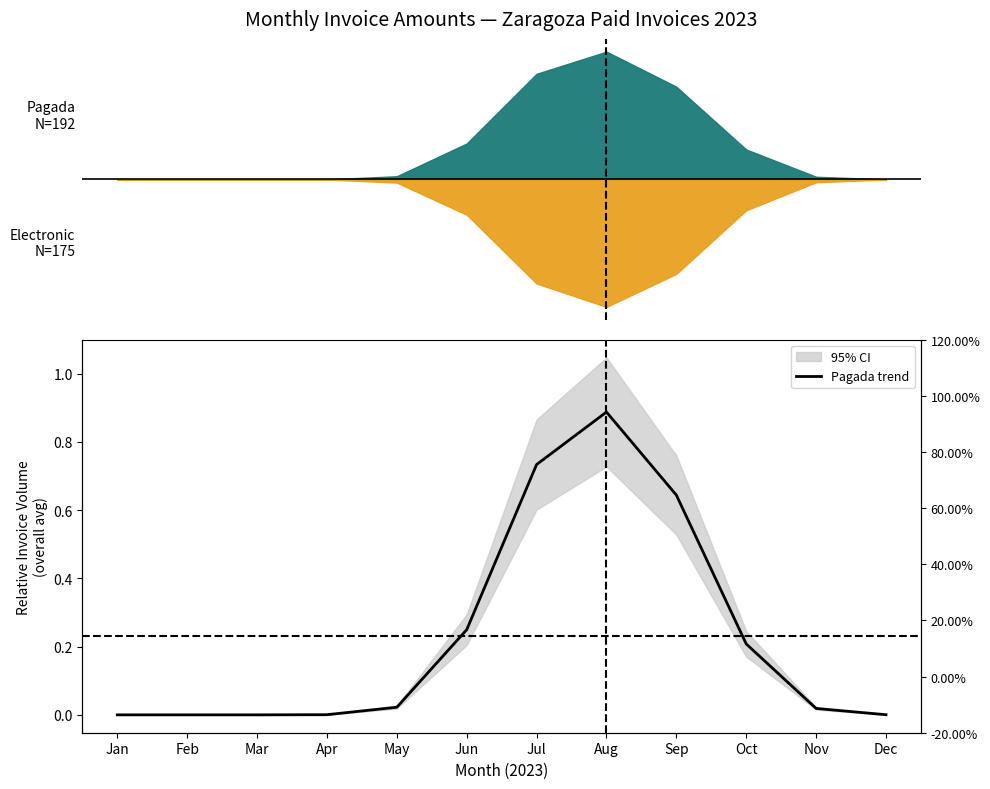

List the labels in order of value, smallest first.

Jan, Feb, Mar, Dec, Apr, Nov, May, Oct, Jun, Sep, Jul, Aug